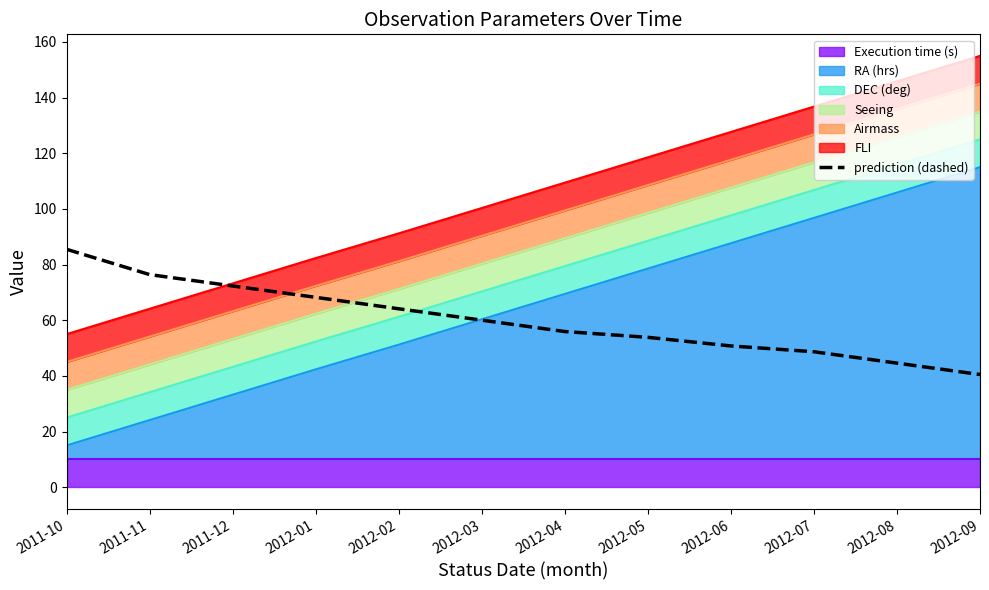

True or false: the data shows 40.5 at 2012-09.

True